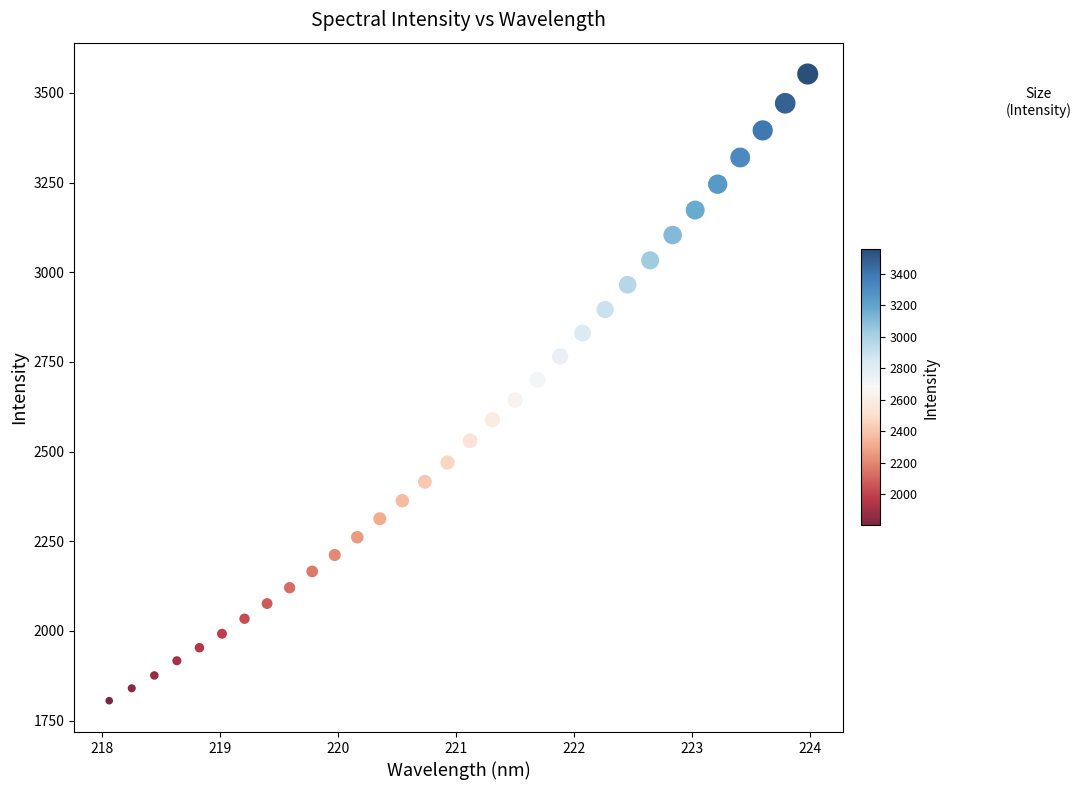

What is the range of Y values (max minus min)?

1747.6